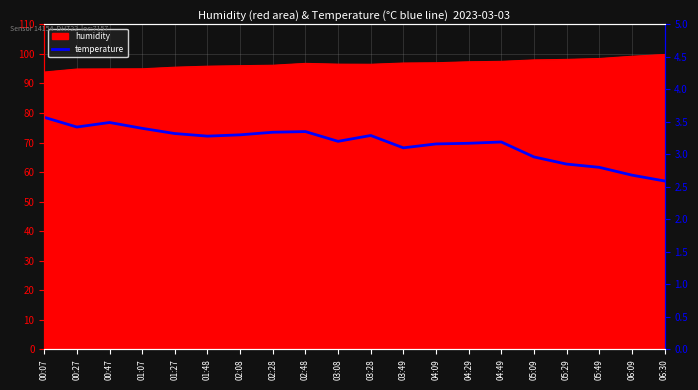

True or false: there are more than 1 points higher than both neighbors.

True